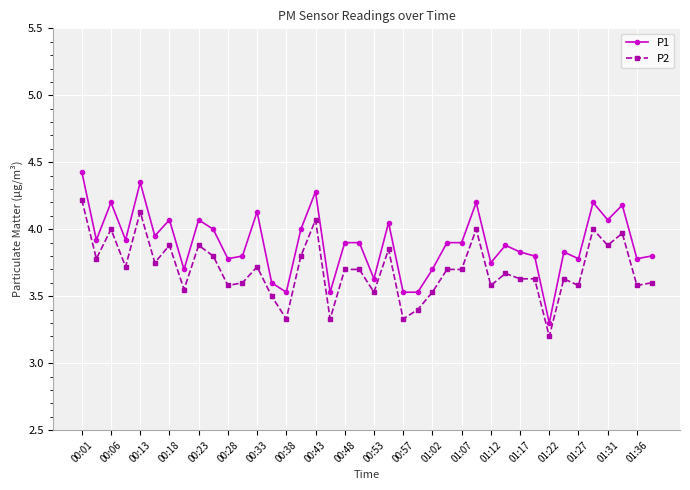

List the series in order of their overall mean, highest first.

P1, P2